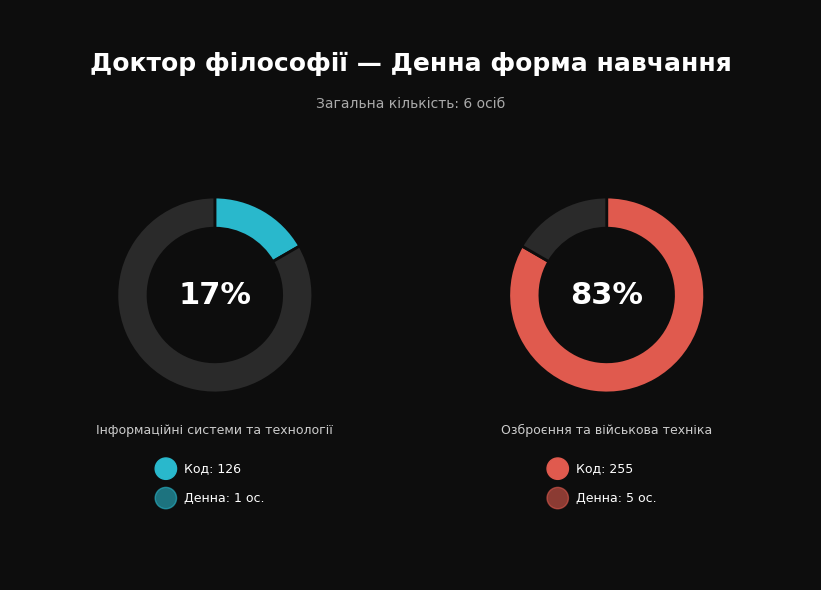

To the nearest percent, what portion does 126 represent?

17%